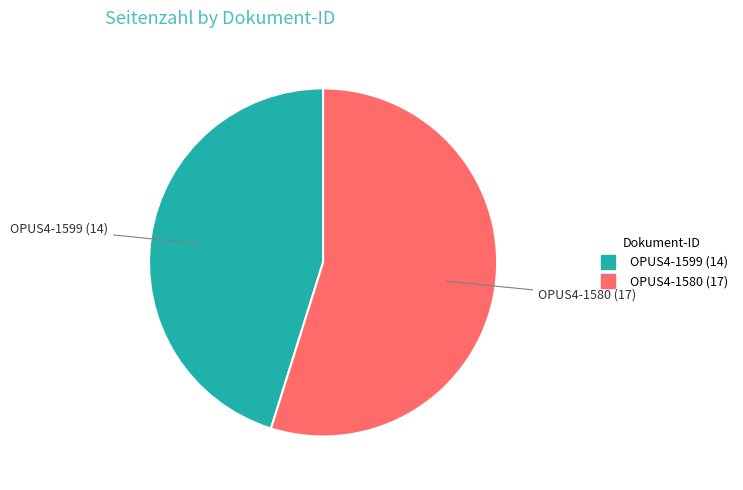

Is it true that OPUS4-1599 is 33% of the pie?

False